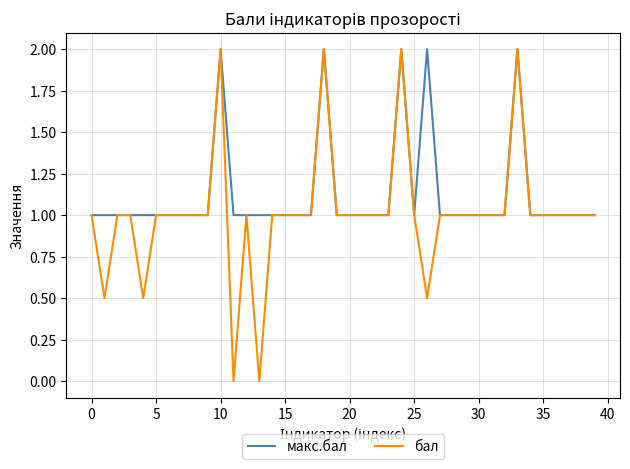

List the series in order of their overall mean, lowest first.

бал, макс.бал